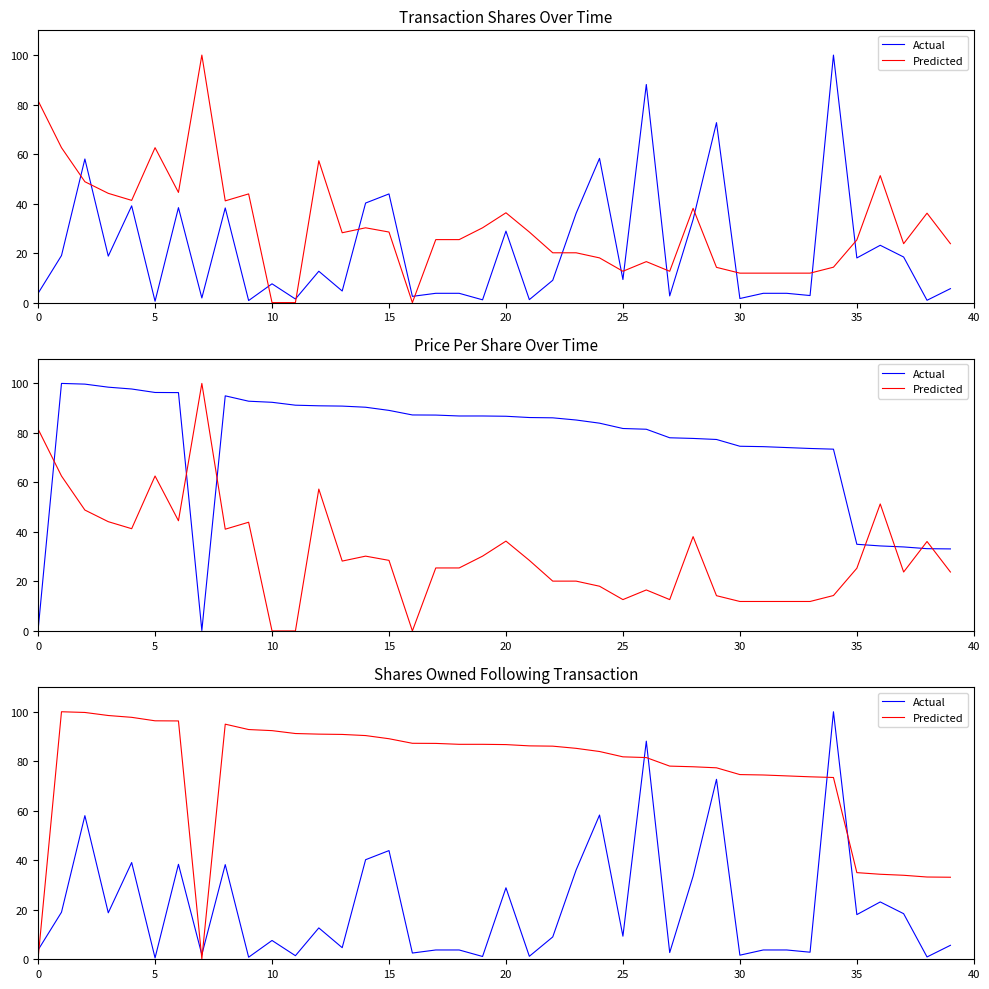

After their last crossing, which series has the higher values: Predicted or Actual?

Predicted